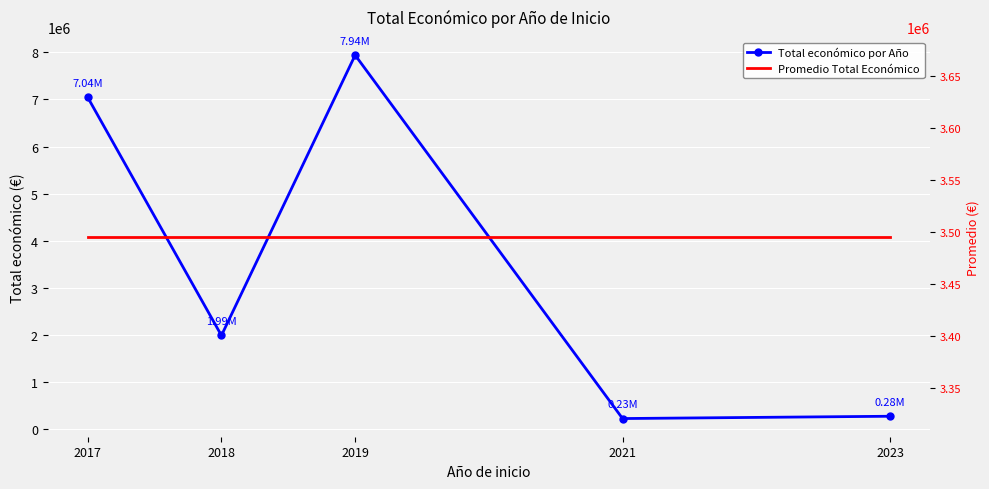

True or false: Promedio Total Económico has a value of 2269350.1 at 2023.

False